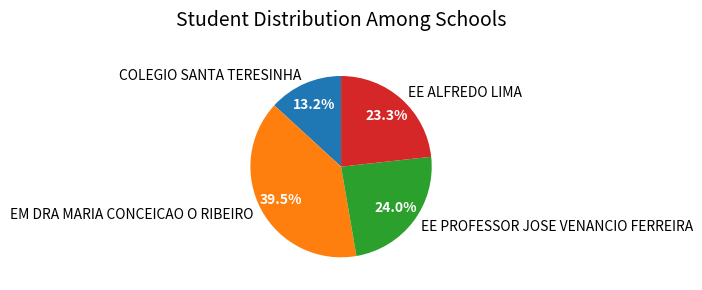

Is there any slice that represents more than half of the pie?

No